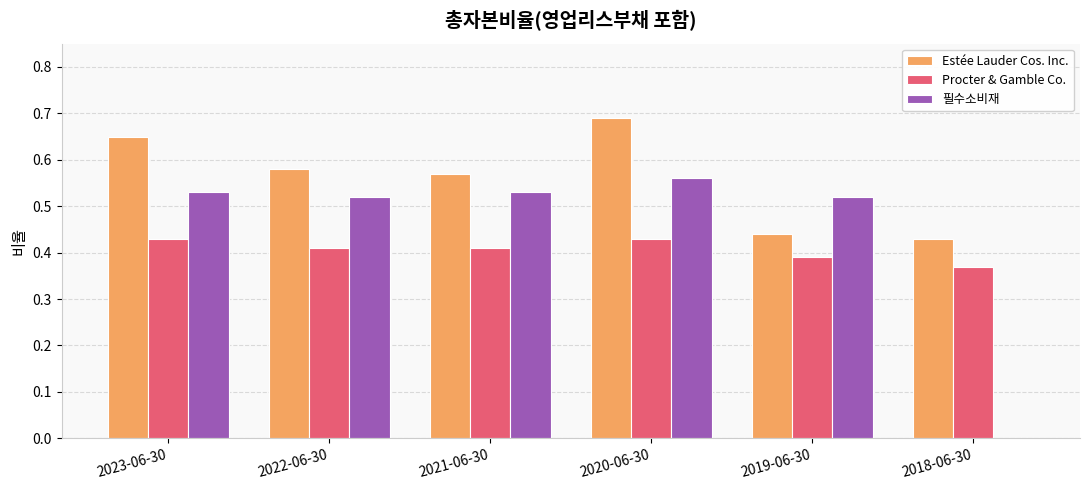

Count the Procter & Gamble Co. values in the range 0 to 1.

6